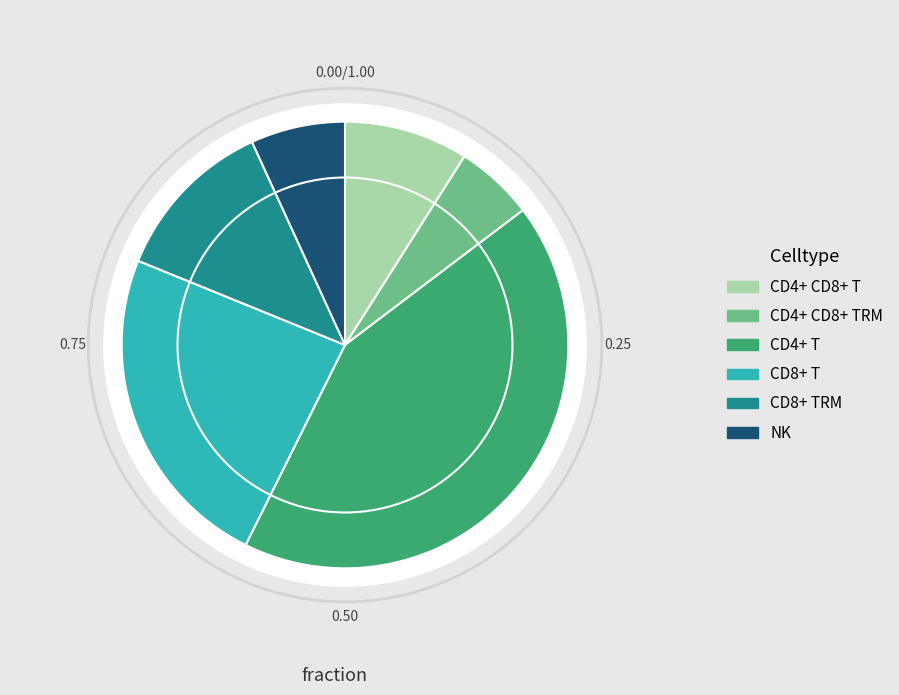

Count the number of slices in the pie.

6